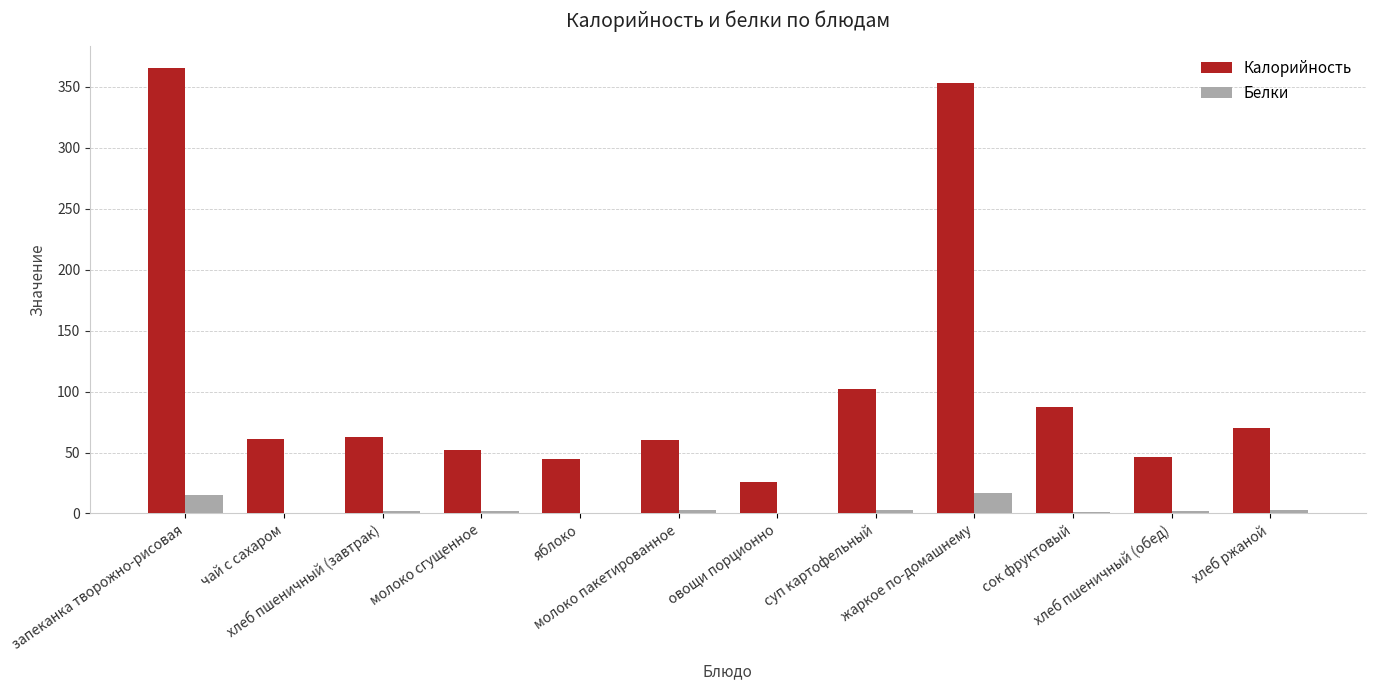

Which series has the largest total across all categories?

Калорийность